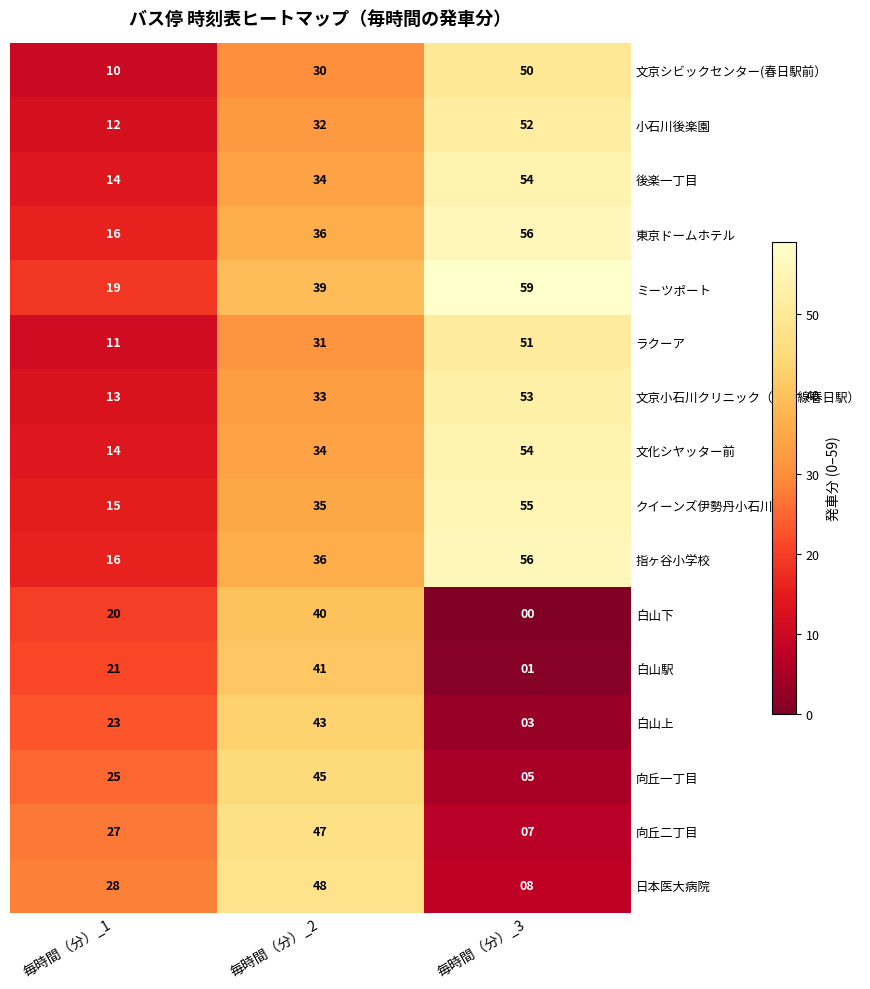

What is the spread (max minus min) of values at 毎時間（分）_1?

18